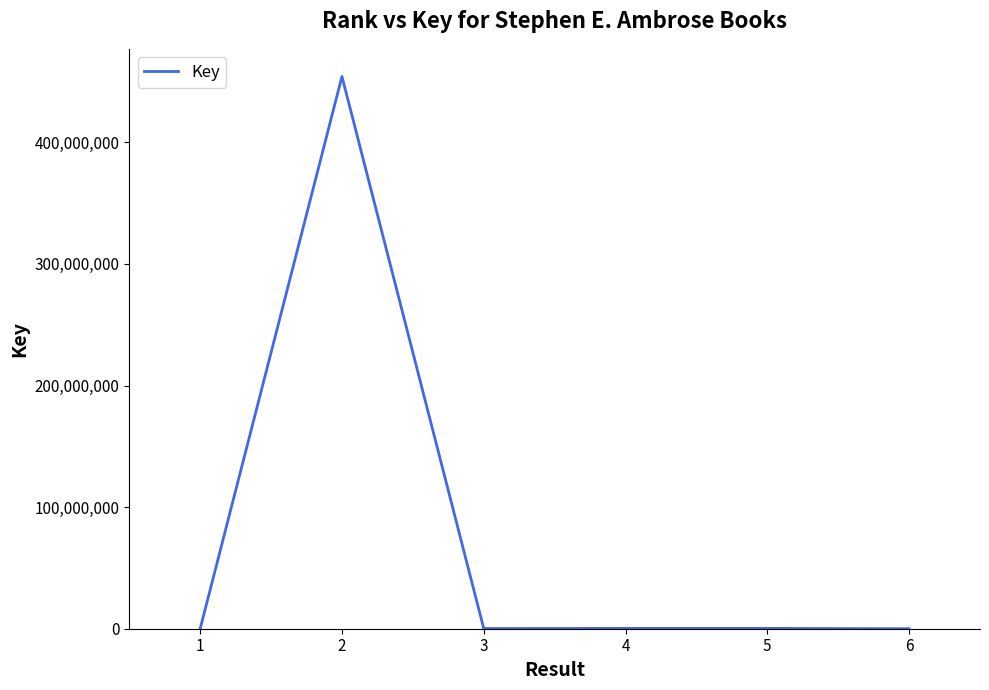

At which category does the chart reach its peak across all series?

2